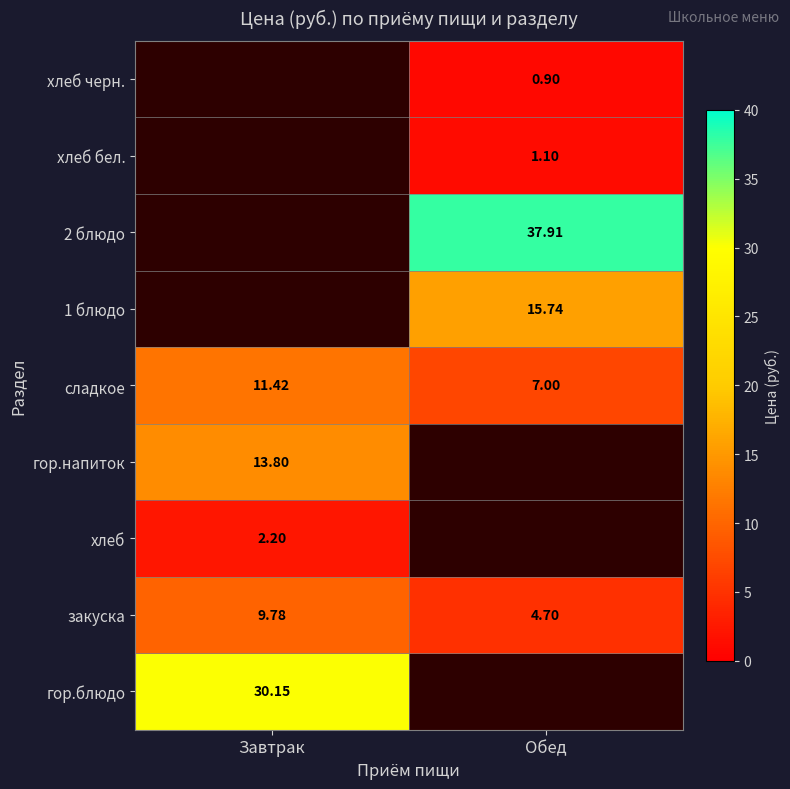

At which label is закуска closest to 7?

Обед